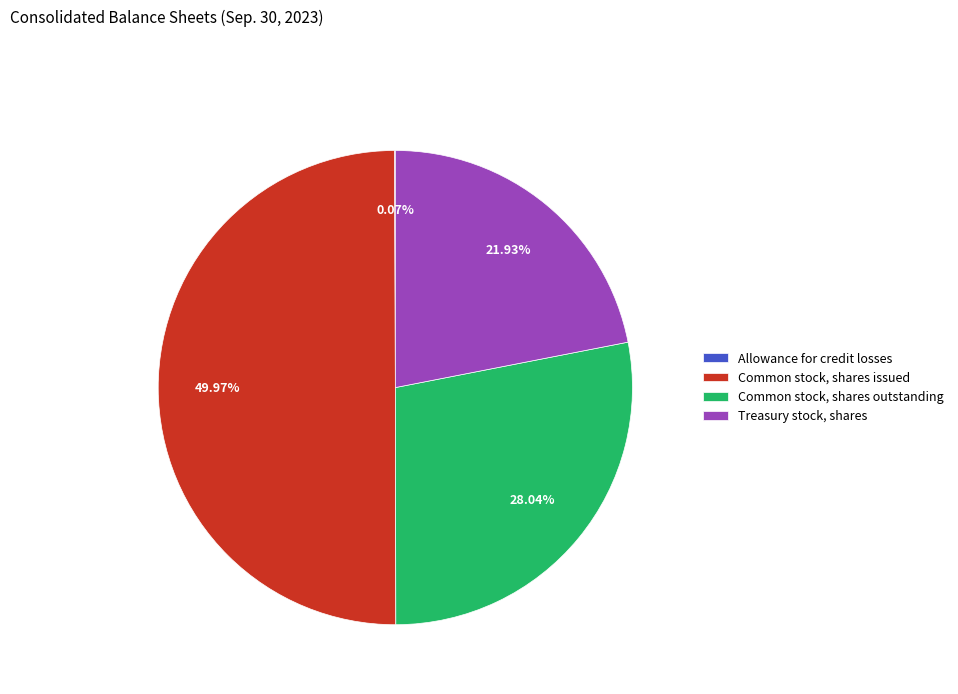

To the nearest percent, what is the difference between the largest and smallest slice percentages?

50%